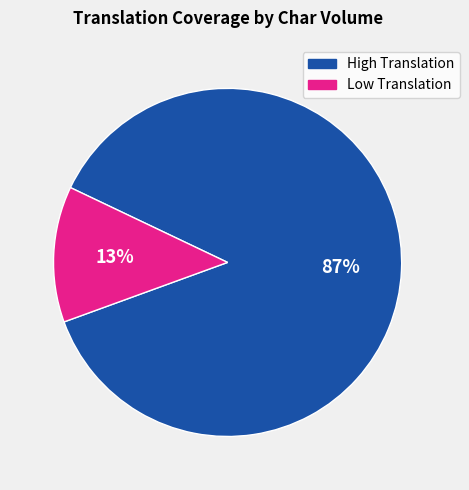

Is there any slice that represents more than half of the pie?

Yes